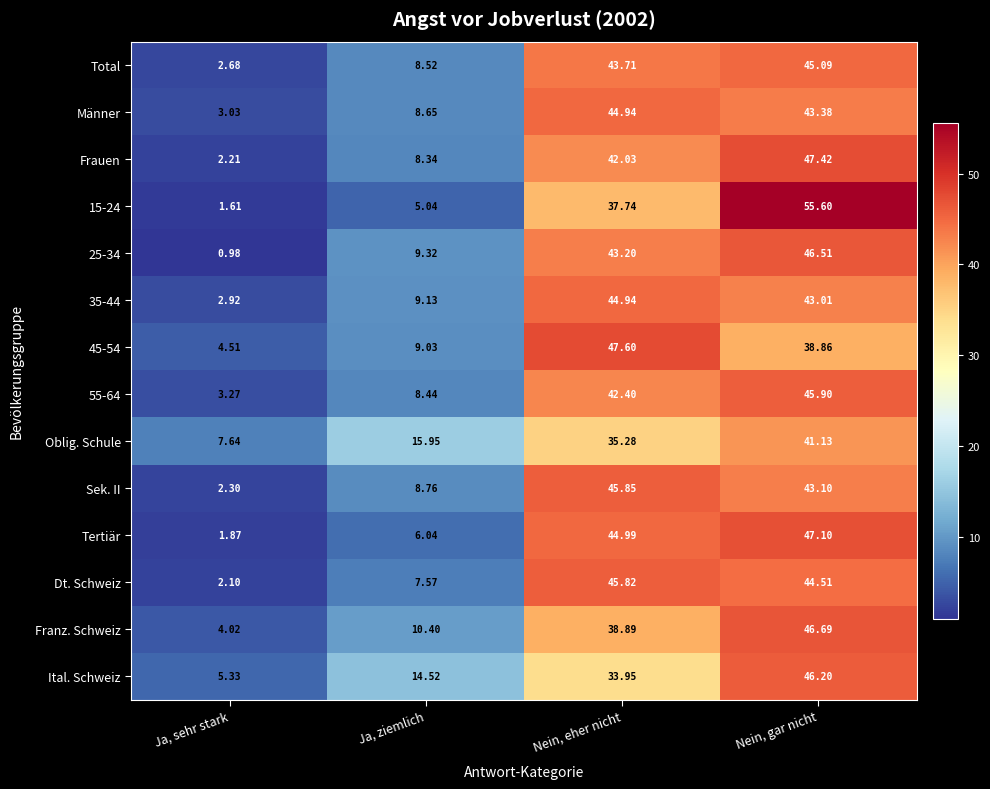

Between Nein, eher nicht and Nein, gar nicht, which series saw the biggest shift?

15-24